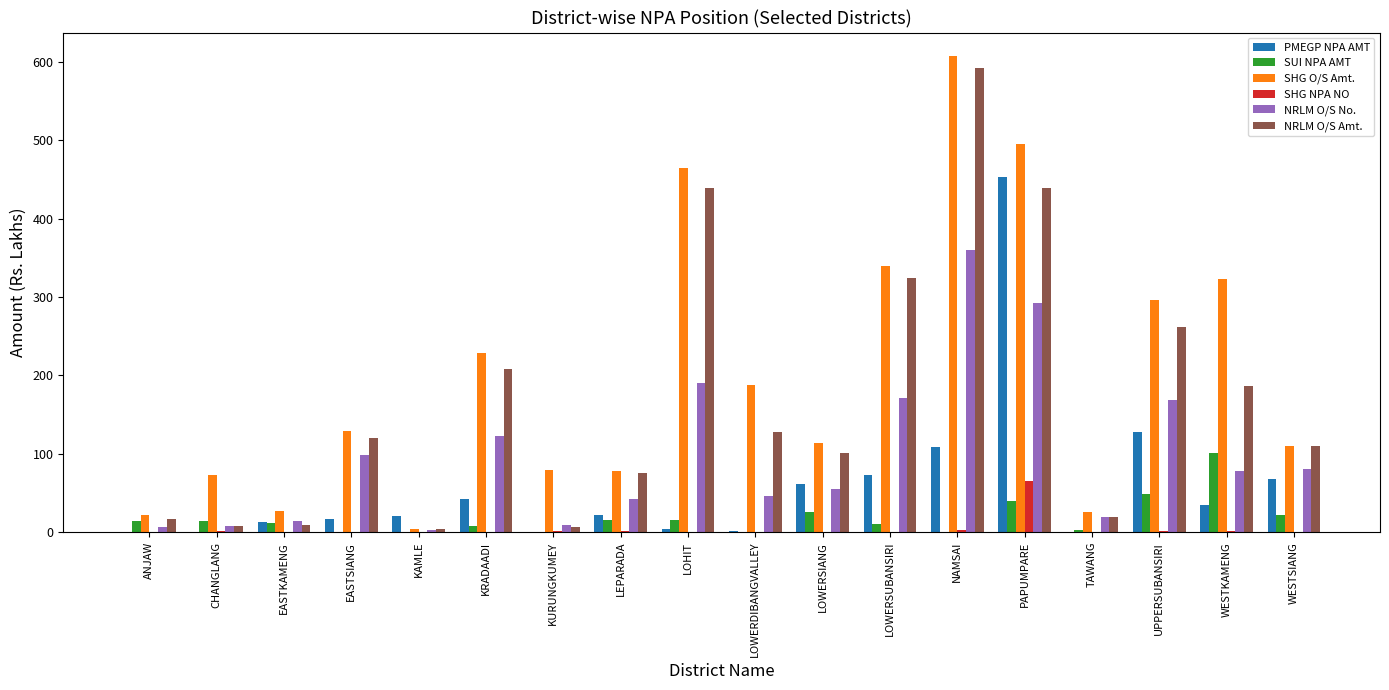

The SHG NPA NO series shows 43.3 at LOWERDIBANGVALLEY. True or false?

False